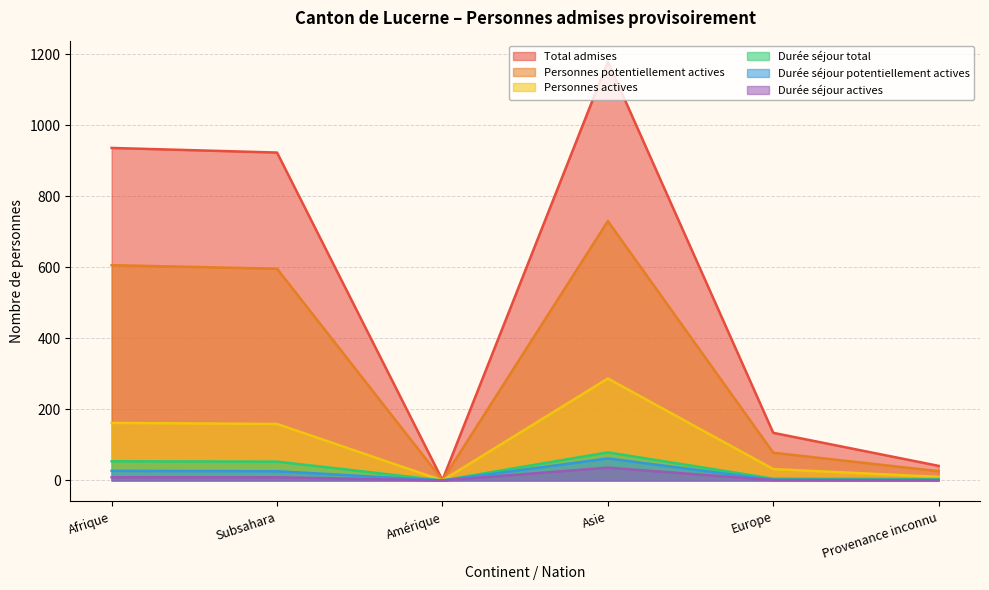

At Europe, list the series in order from largest to smallest.

Total admises, Personnes potentiellement actives, Personnes actives, Durée séjour total, Durée séjour potentiellement actives, Durée séjour actives